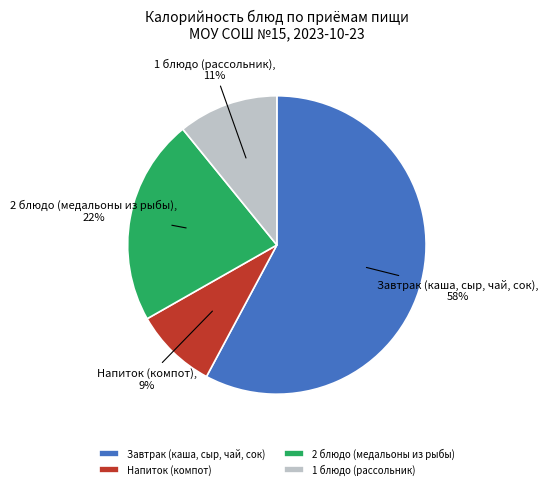

True or false: Завтрак (каша, сыр, чай, сок) accounts for 53% of the total.

False